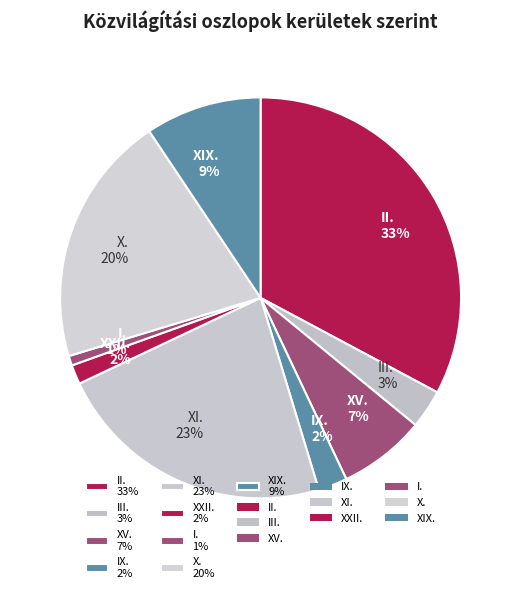

To the nearest percent, what is the average slice percentage?

11%